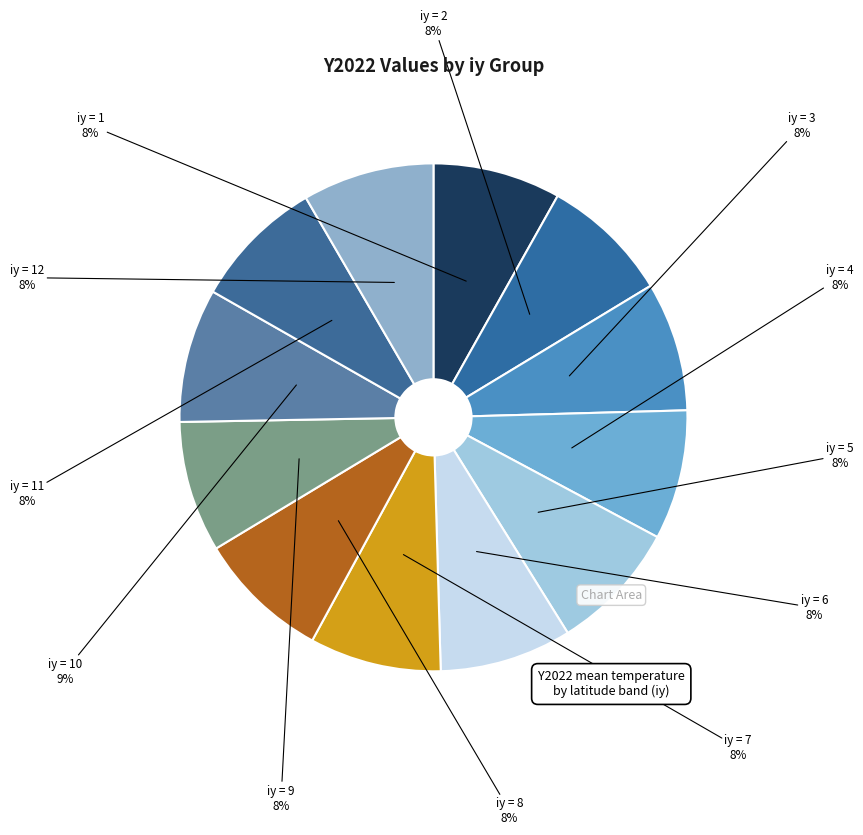

Which category has the smallest portion of the pie?

iy=1